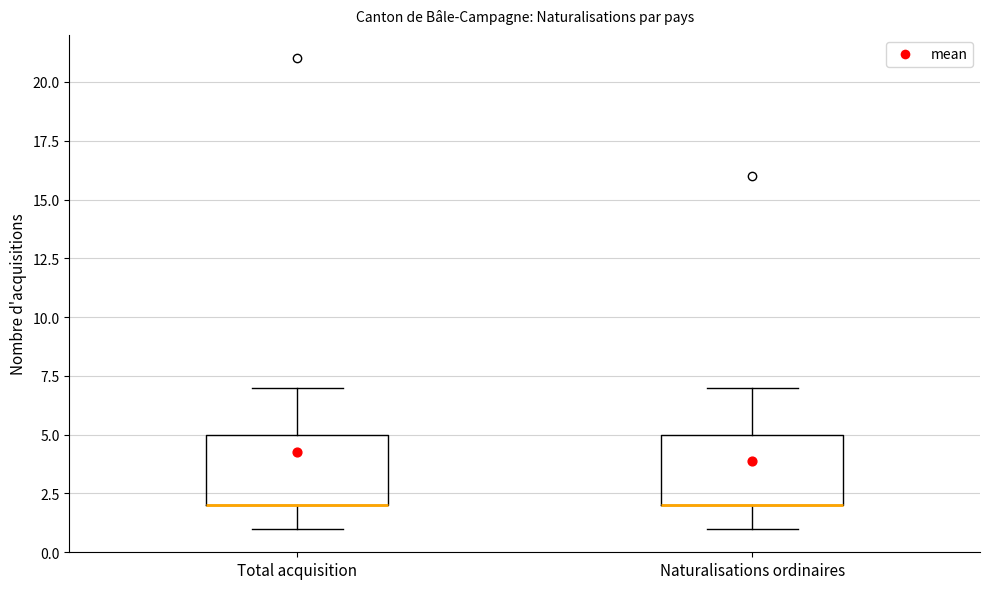

Reading left to right, transcribe this box plot: for each box, give where its median line is, the range the box spans, and where its two whiskers end, as read against the y-axis. The values are not printed on the chart, so give them approximately, as read against the axis.

Total acquisition: median 2 (drawn on the box's lower edge), box 2 to 5, whiskers 1 to 7
Naturalisations ordinaires: median 2 (drawn on the box's lower edge), box 2 to 5, whiskers 1 to 7